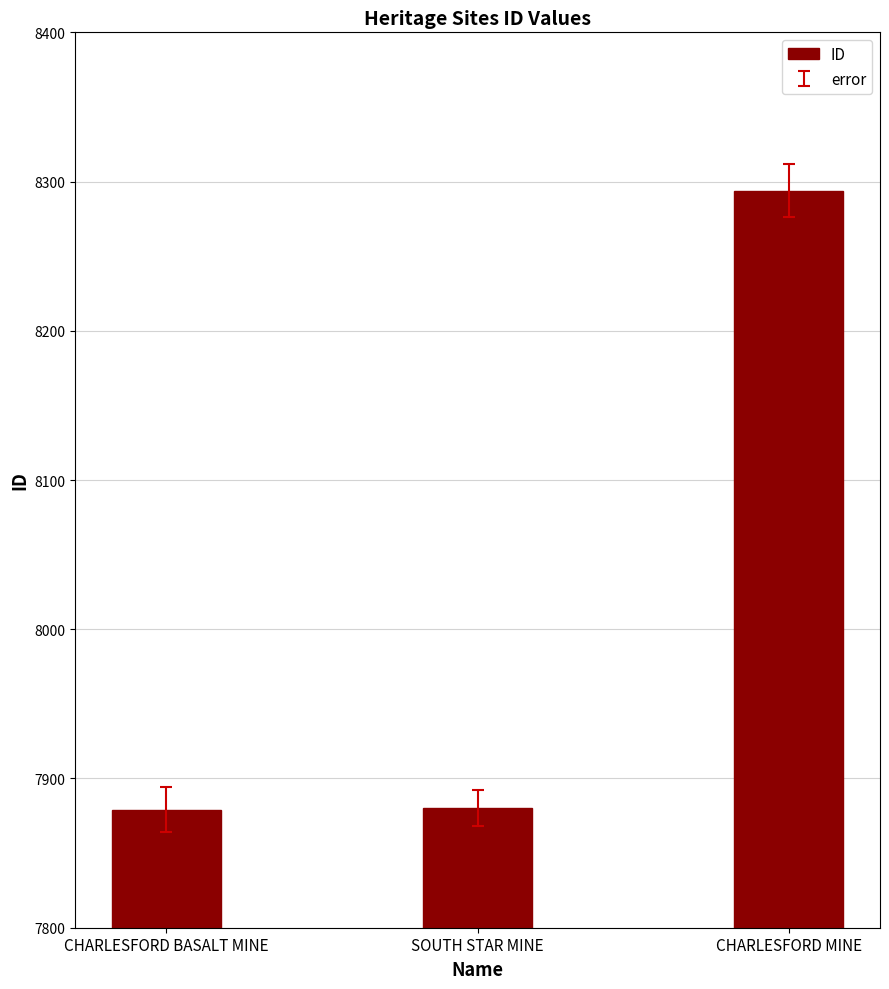

What position from the right is SOUTH STAR MINE?

2